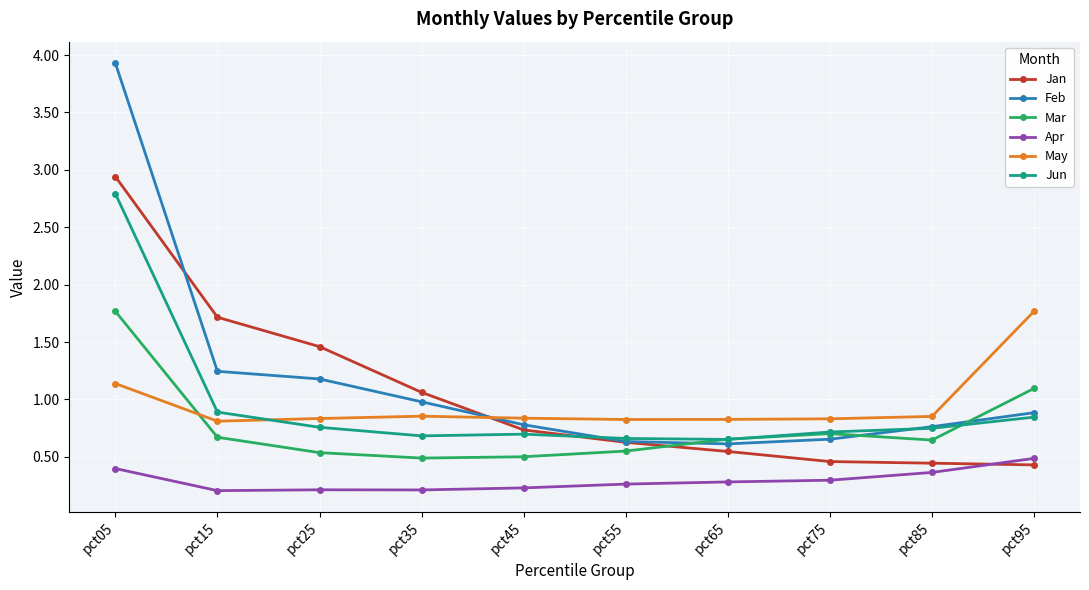

What is the sum of all Jan values?

10.4